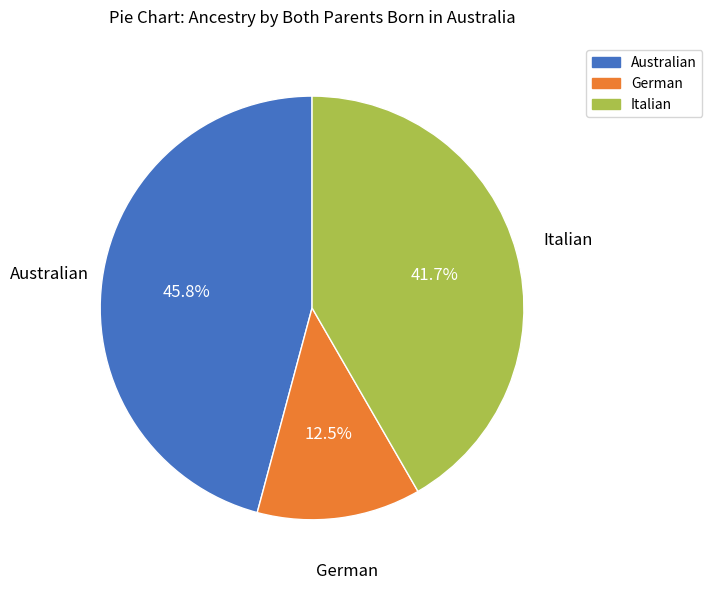

What is the smallest slice in the pie chart?

German